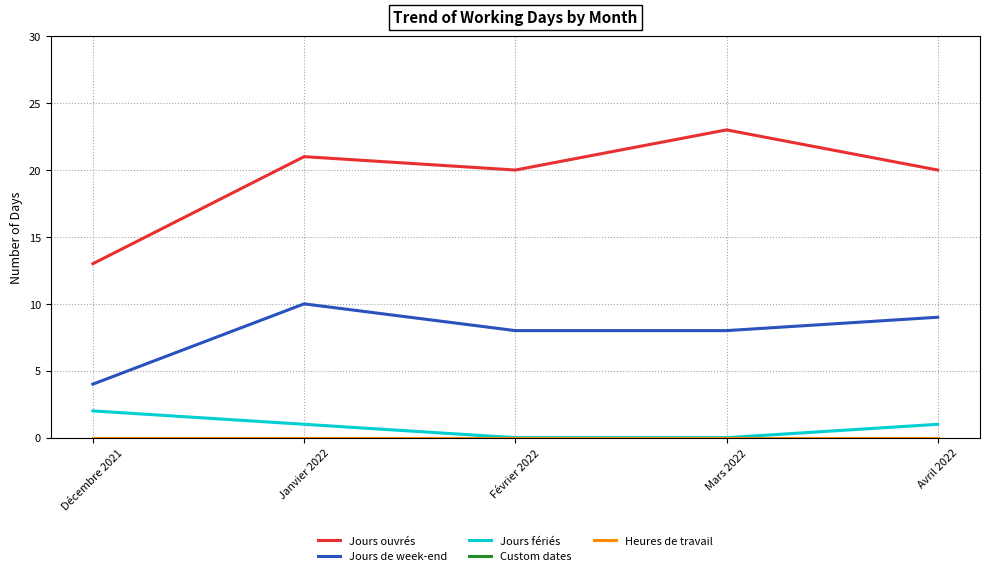

Does the chart have visible grid lines?

Yes